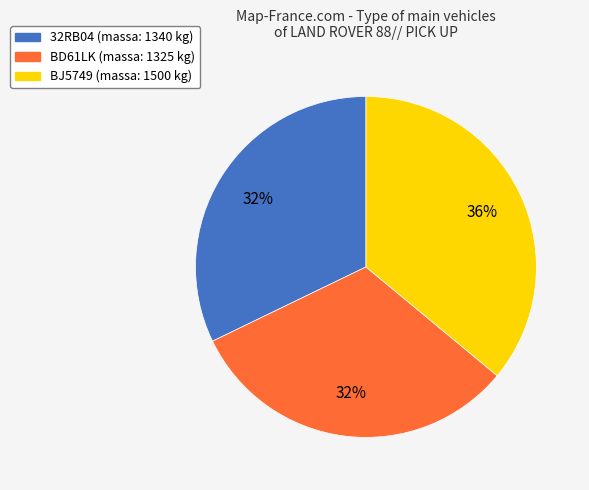

To the nearest percent, what is the average slice percentage?

33%